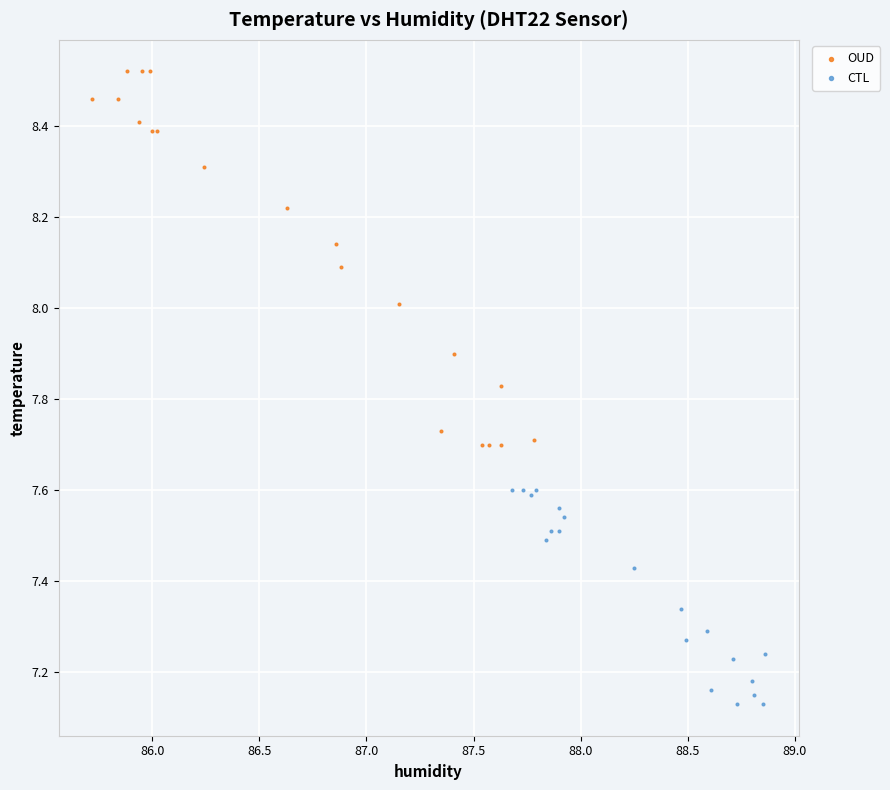

Which series reaches the minimum Y coordinate?

CTL